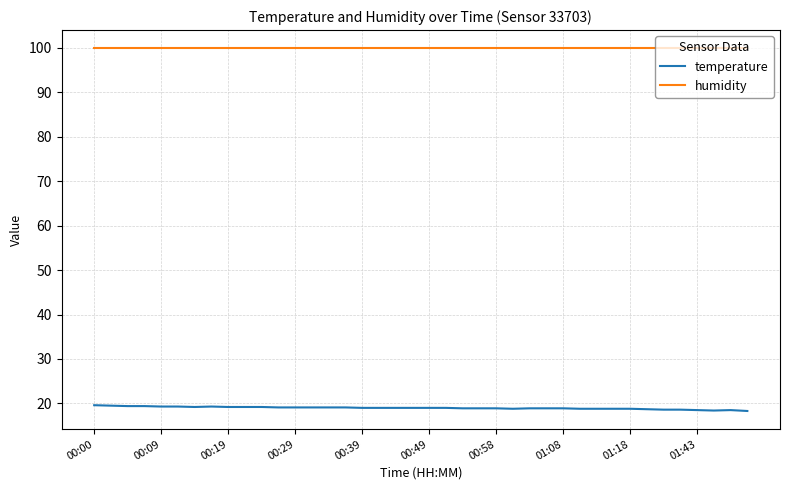

True or false: temperature and humidity intersect in this chart.

False